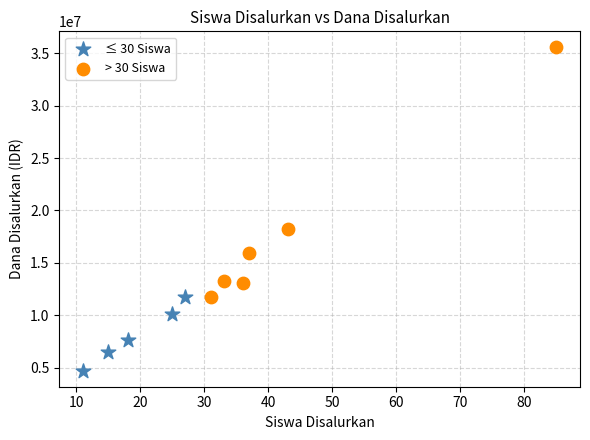

What are all the series names shown in the legend?

≤ 30 Siswa, > 30 Siswa